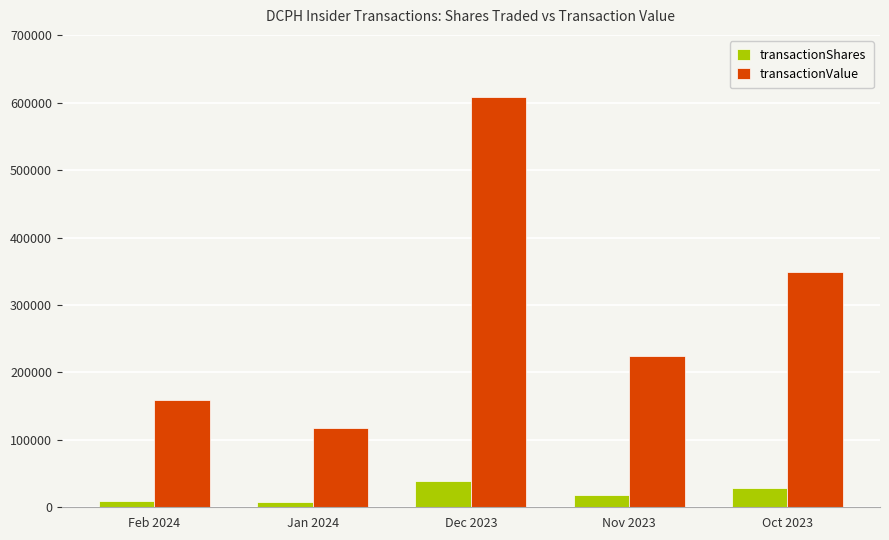

What is the difference between the transactionShares values at Feb 2024 and Oct 2023?

19539